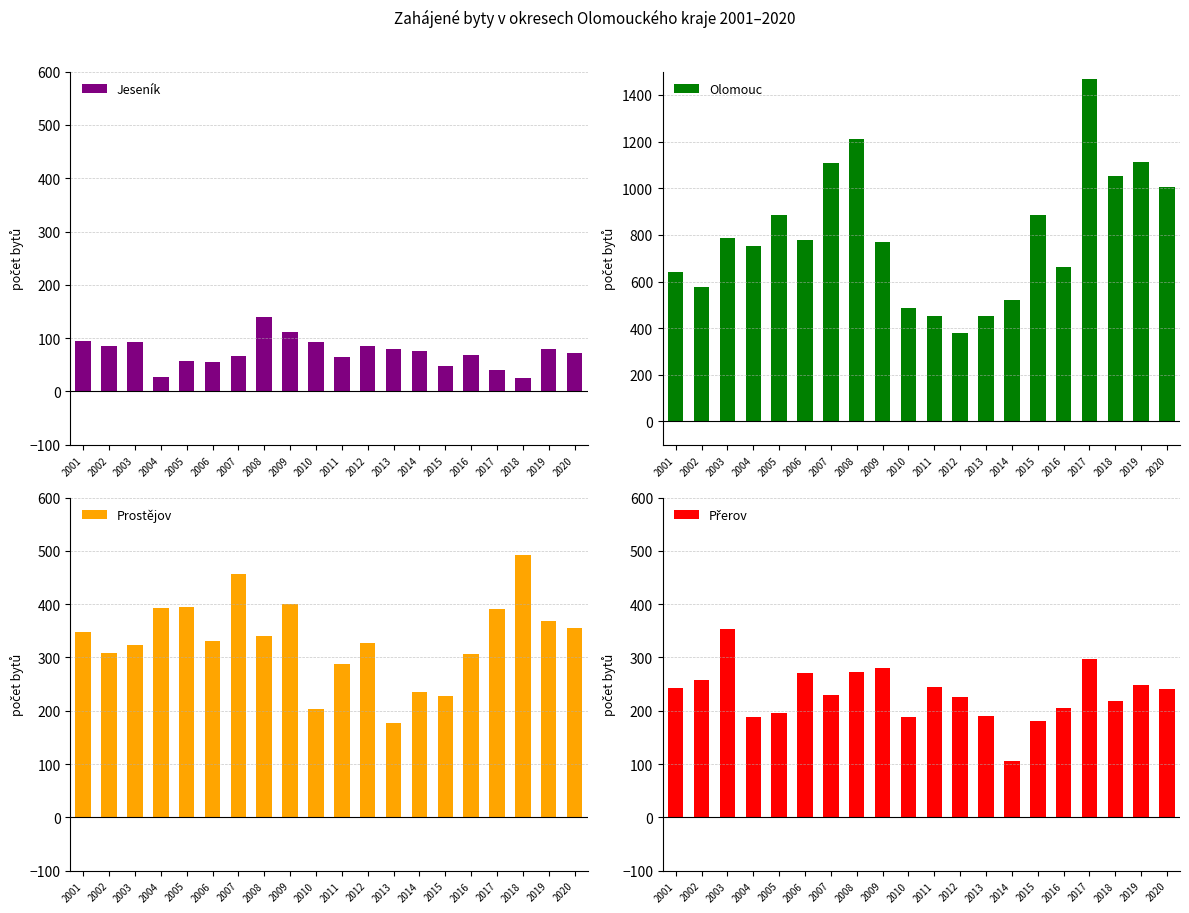

At which label is Prostějov closest to 335?

2006